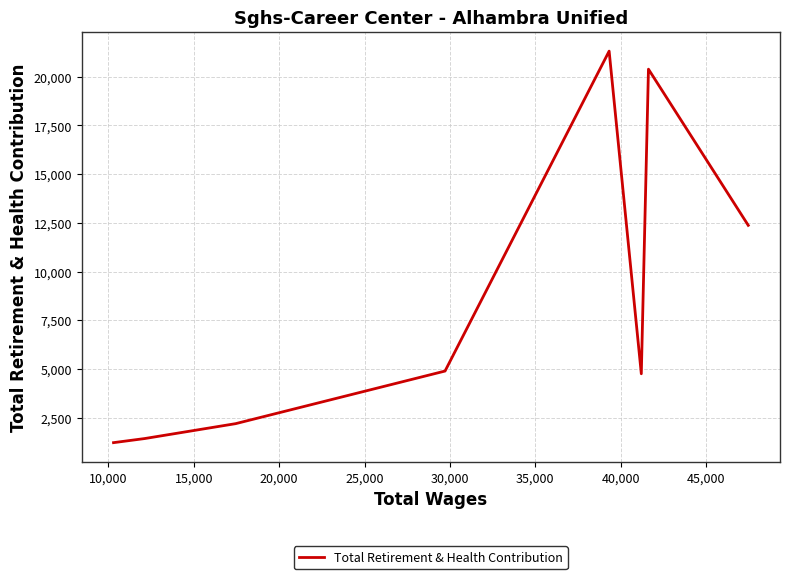

What is the sum of all values?

68549